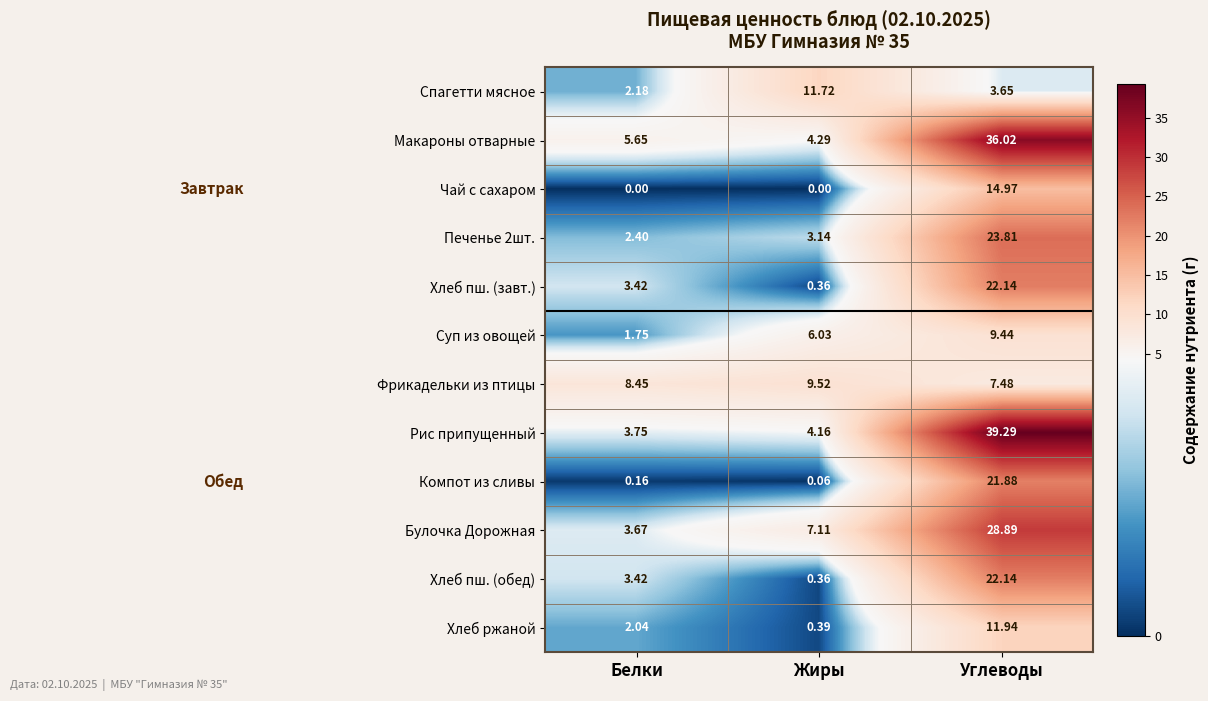

Which series has the largest range (max minus min)?

Рис припущенный